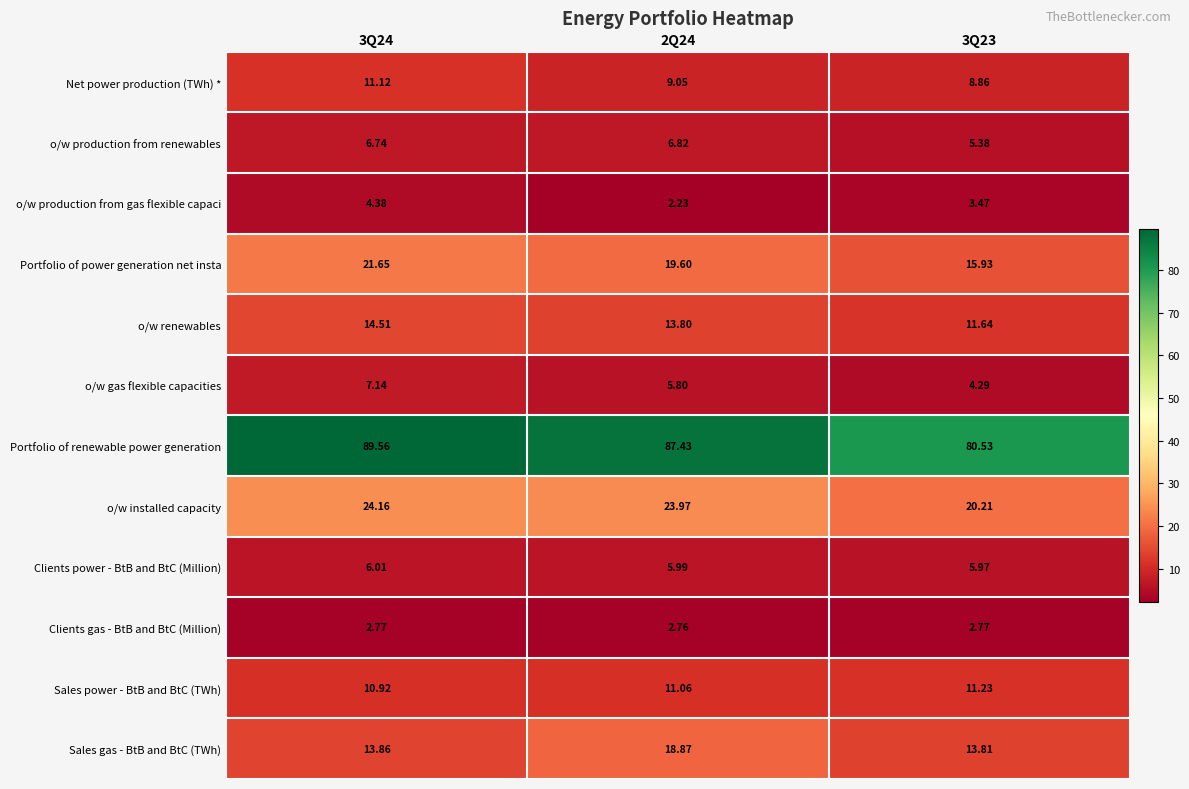

Count the number of data series in this chart.

12